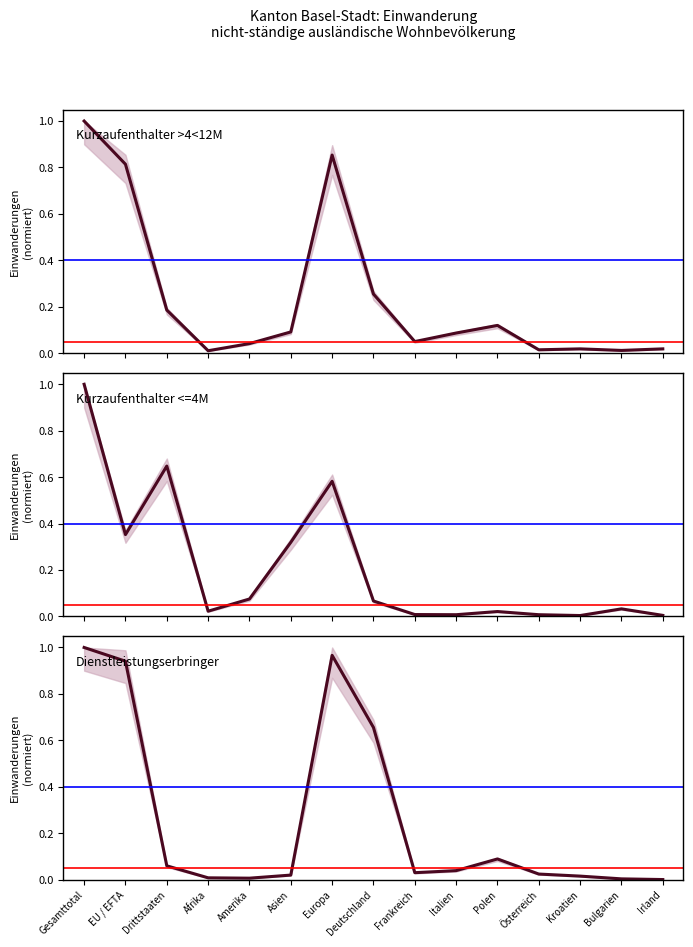

Which series has the widest spread of values?

Dienstleistungserbringer